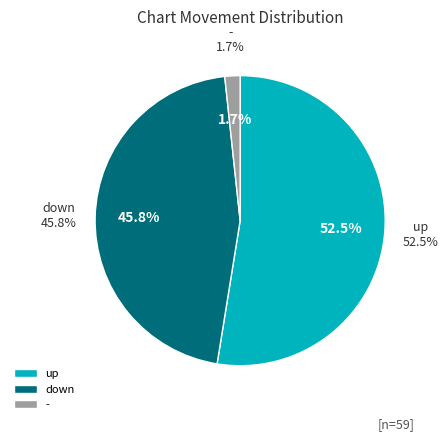

What portion of the pie excludes up?

47.5%